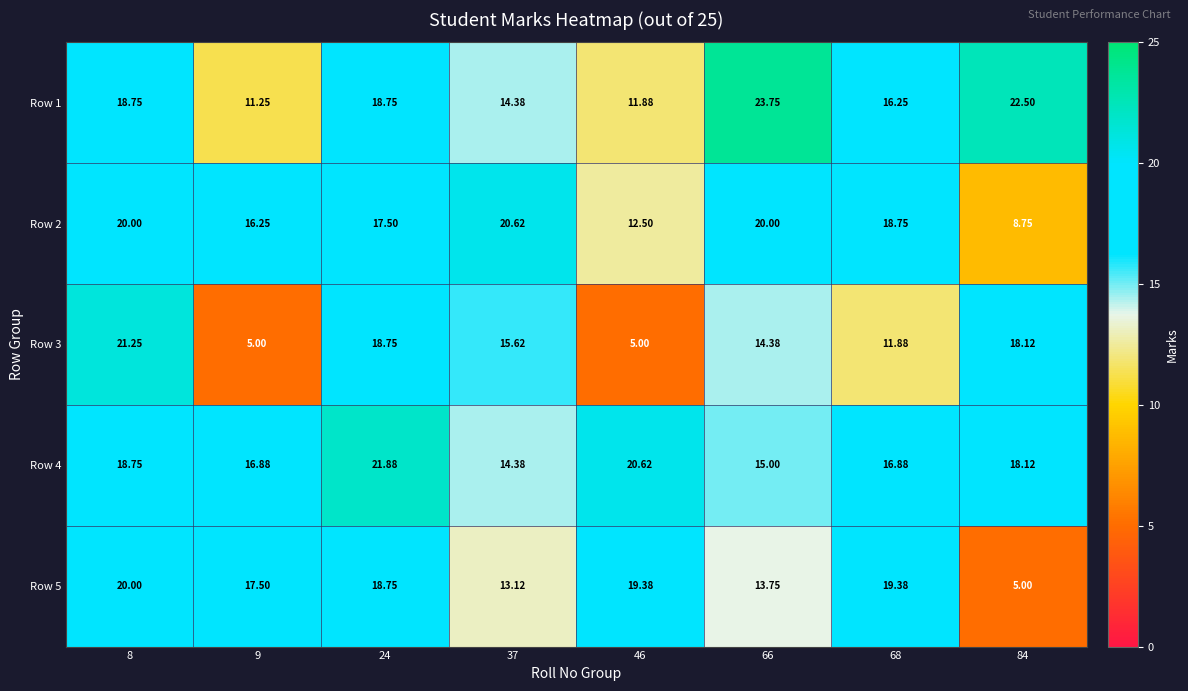

Which series has the widest spread of values?

Row 3